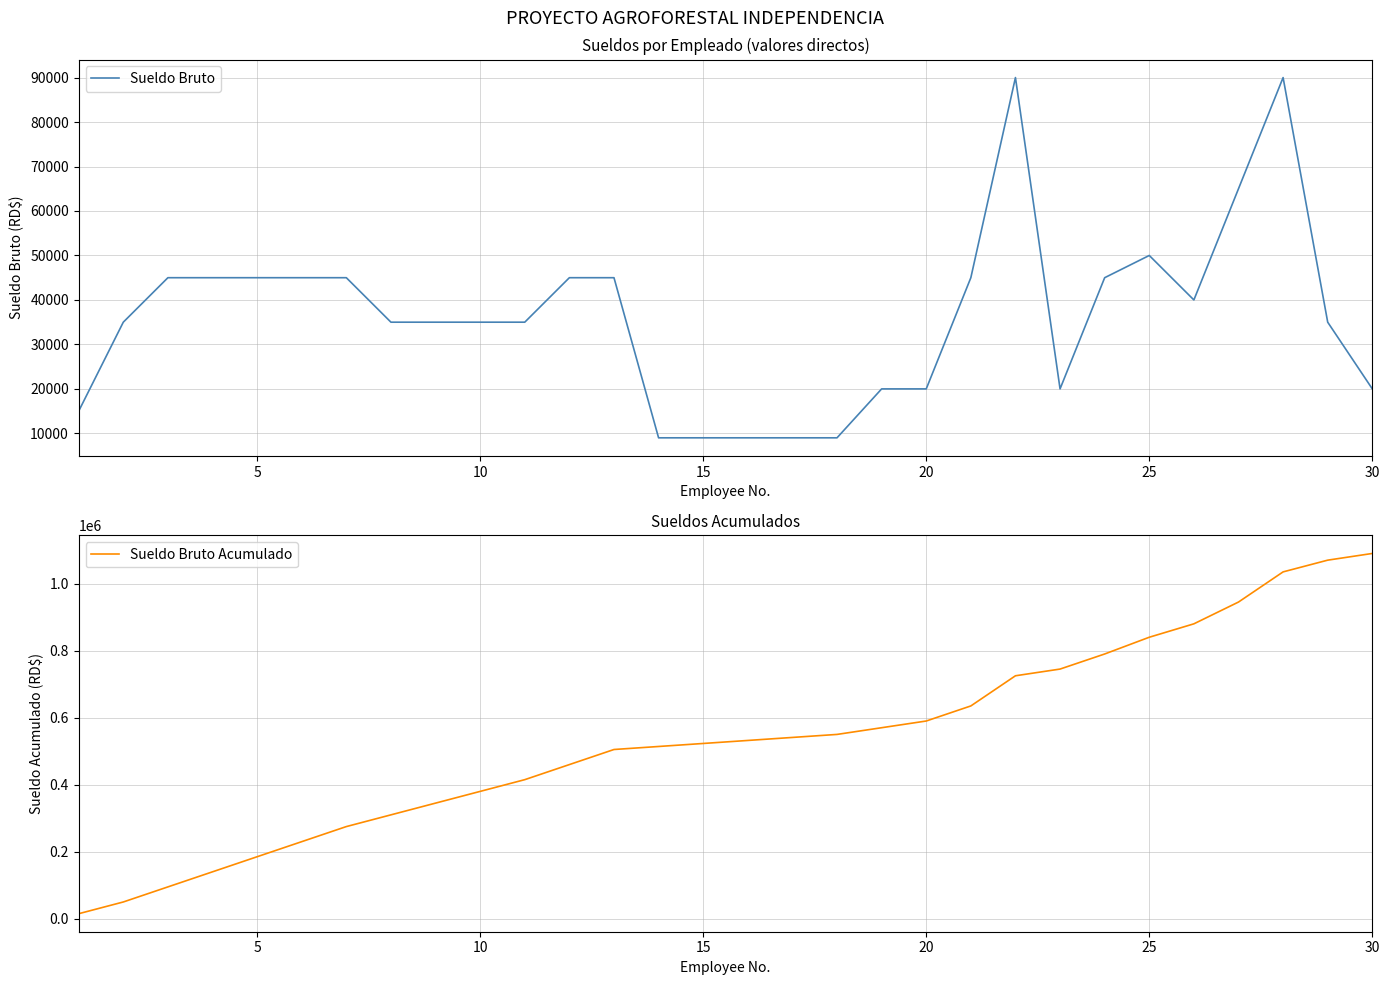

What is the difference between the second highest and minimum values in the Sueldo Bruto series?

81000